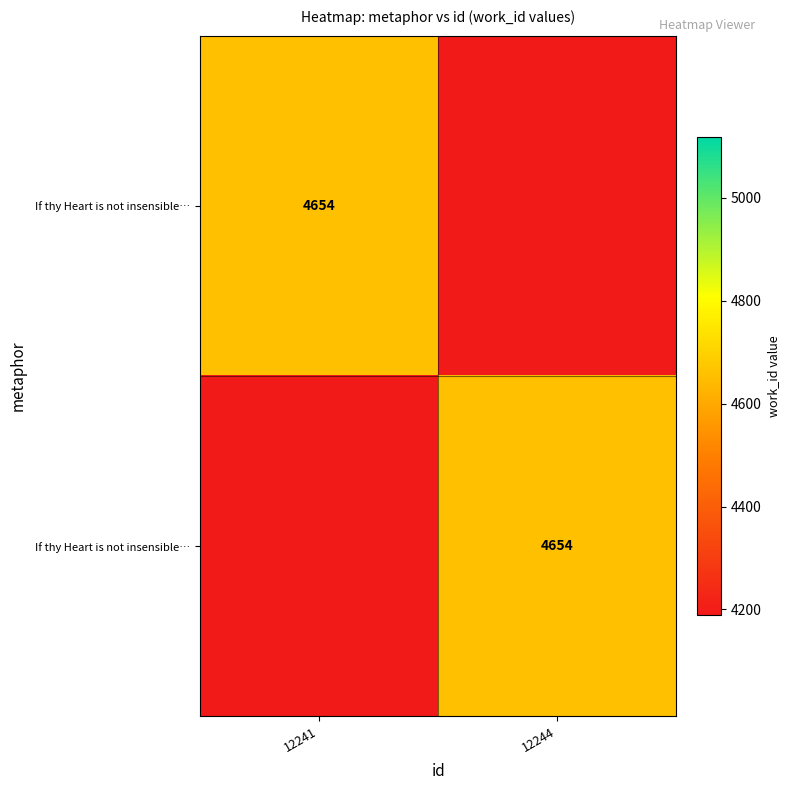

Rank the series at id from highest to lowest value.

If thy Heart is not insensible as Bras, If thy Heart is not insensible as Bra